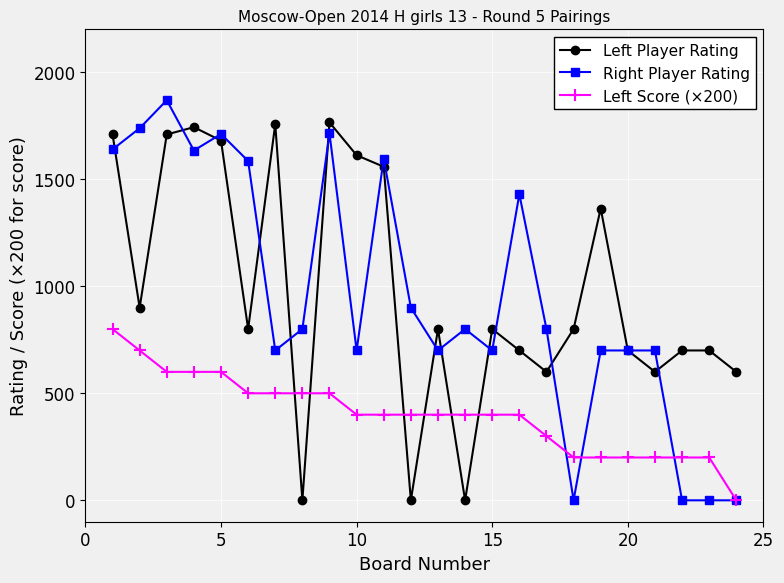

True or false: Left Score (×200) and Left Player Rating intersect in this chart.

True